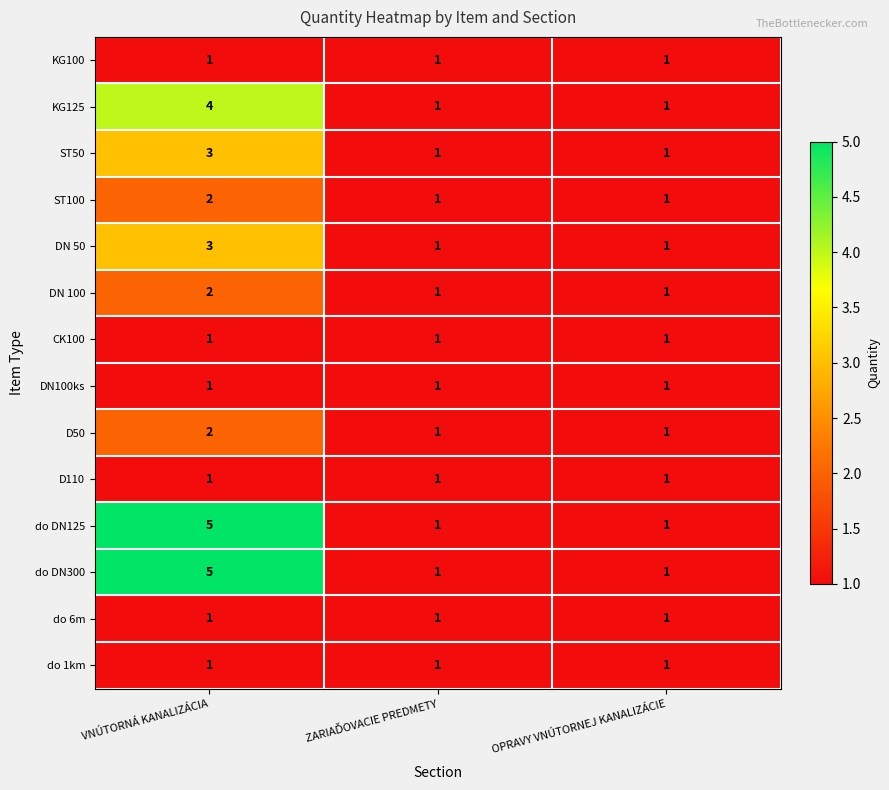

What is the difference between the highest and lowest values at VNÚTORNÁ KANALIZÁCIA?

4